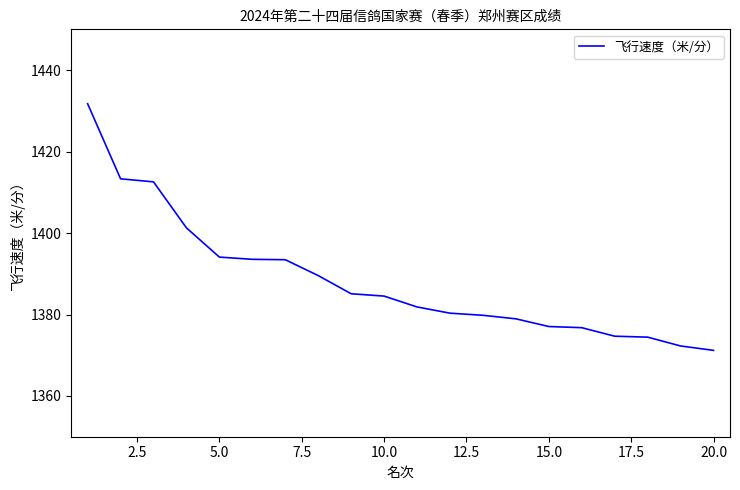

What is the difference between the maximum and minimum values?

60.5